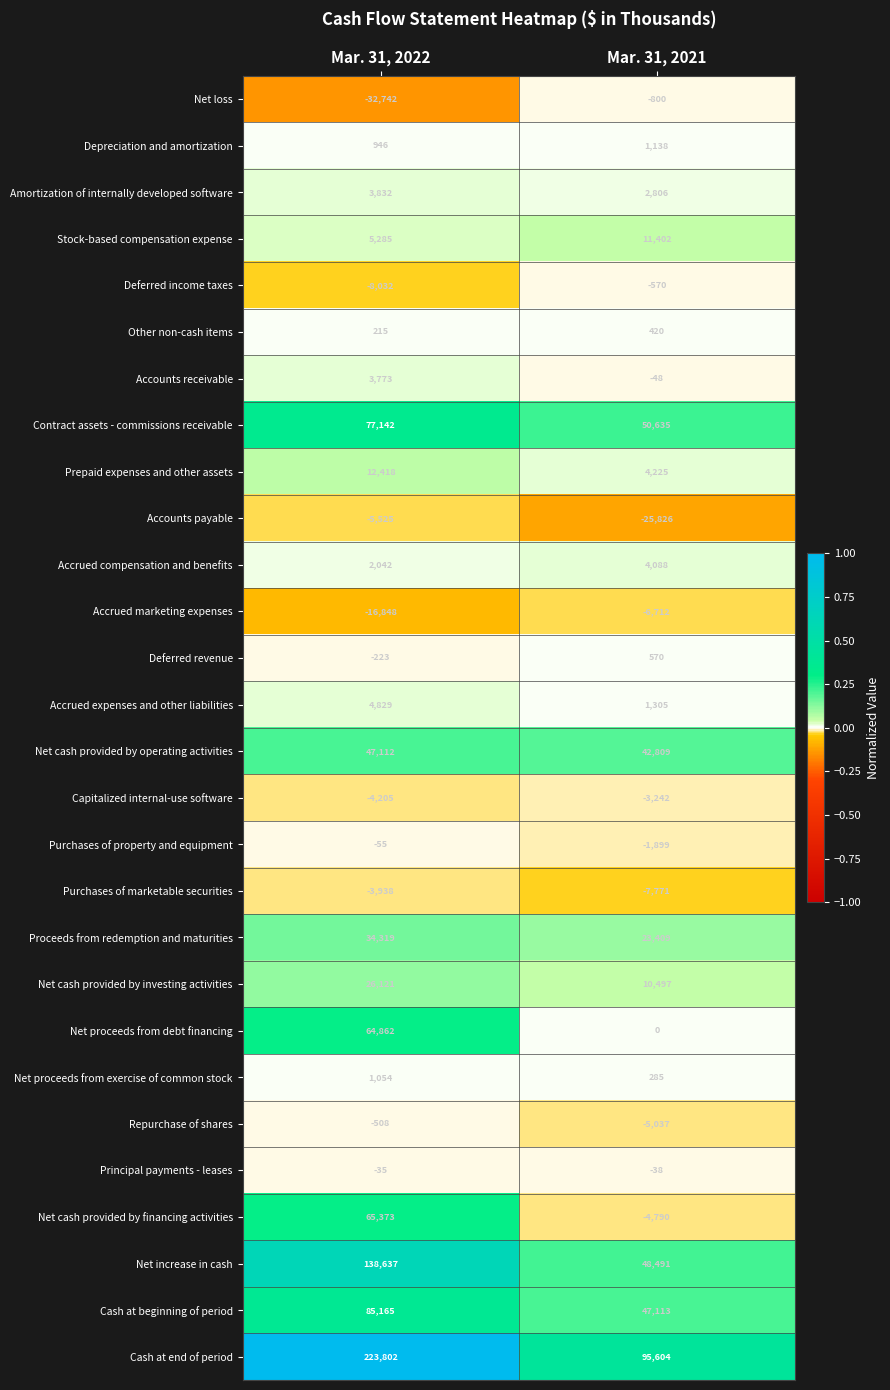

Is the value of Depreciation and amortization at Mar. 31, 2021 greater than the value of Cash at end of period at Mar. 31, 2022?

No